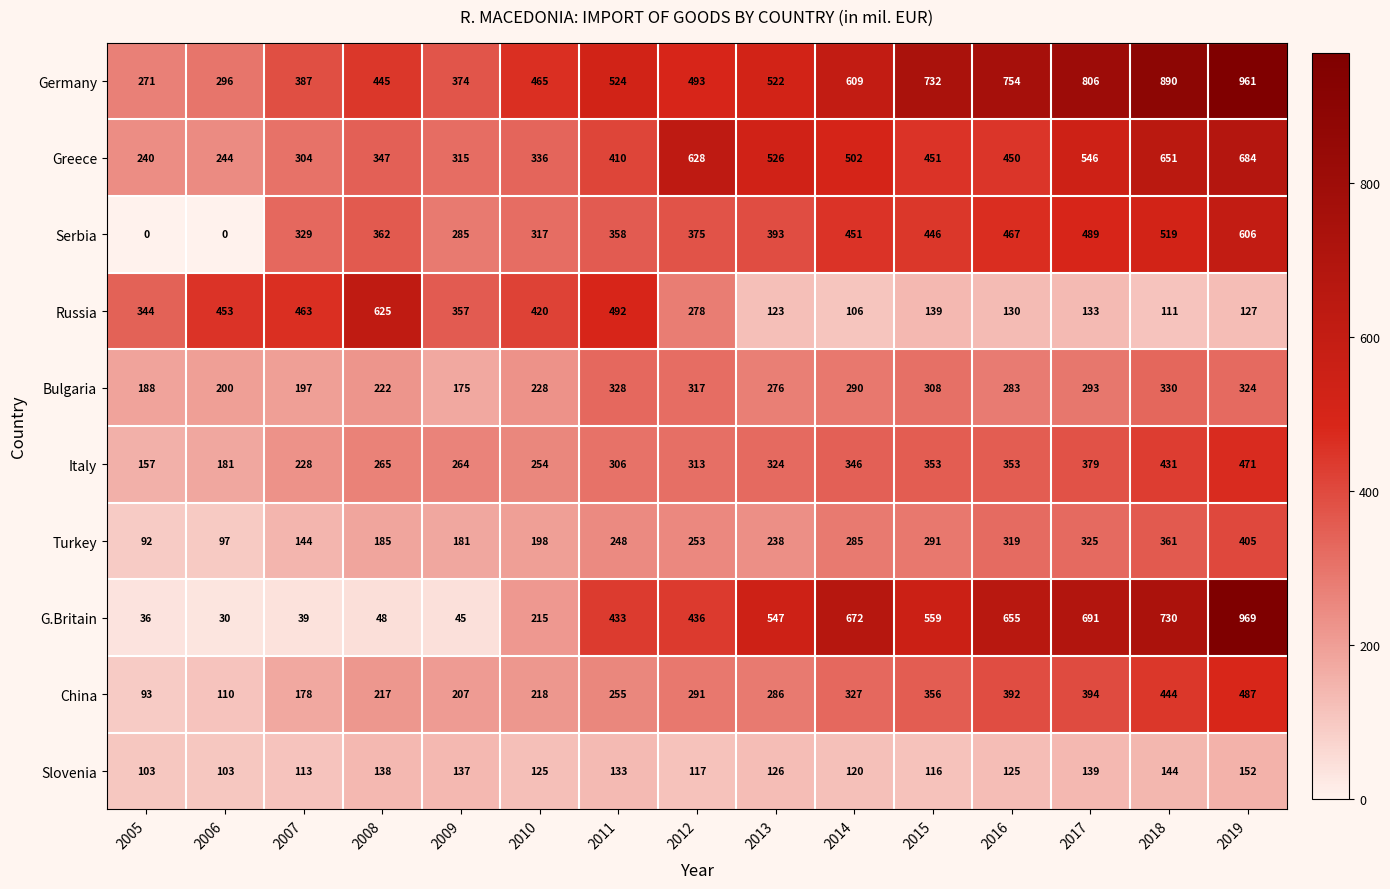

What is the total value across all series at 2015?

3751